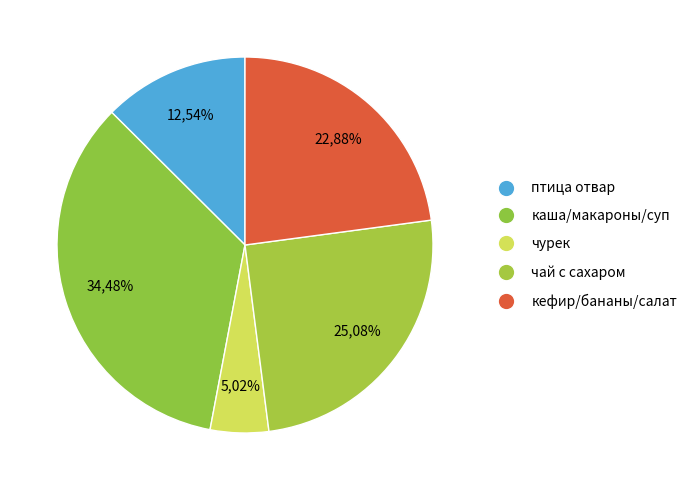

Which has a higher value, чай с сахаром (Обед) or чурек (Завтрак)?

чай с сахаром (Обед)